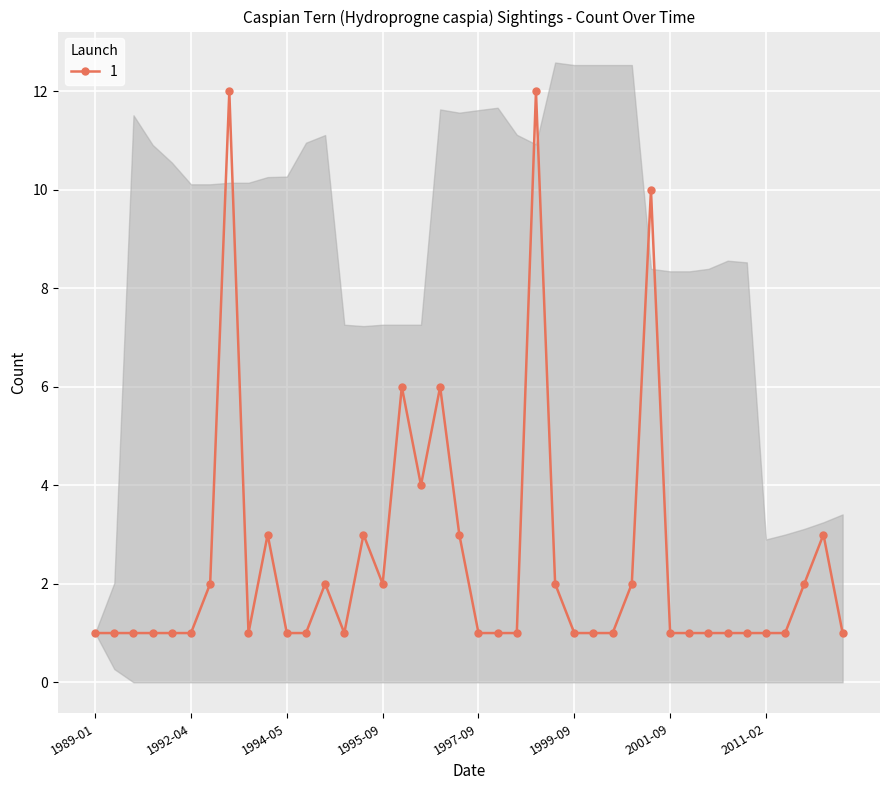

True or false: the data shows 0 at 1995-05-16.

False